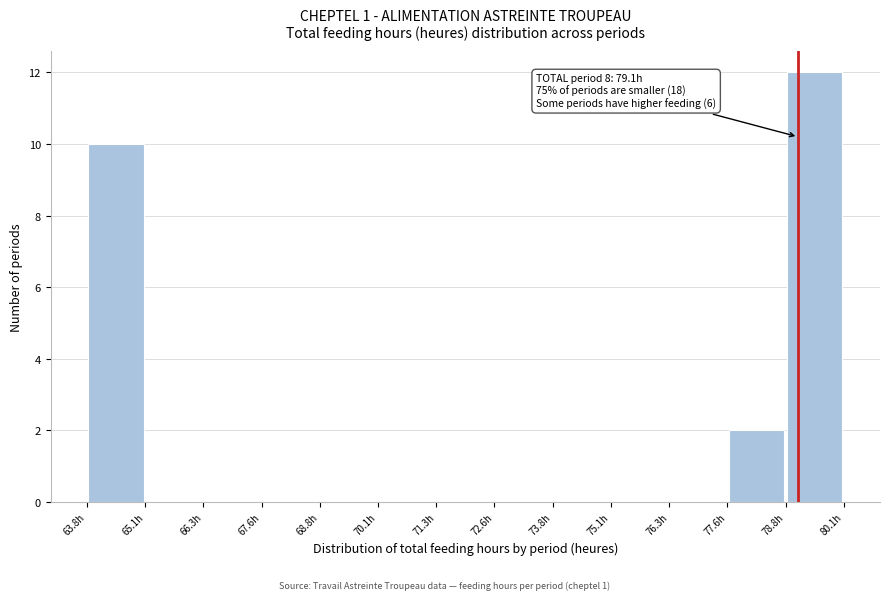

Over which range of the x-axis is the bar tallest?

78.8 to 80.0